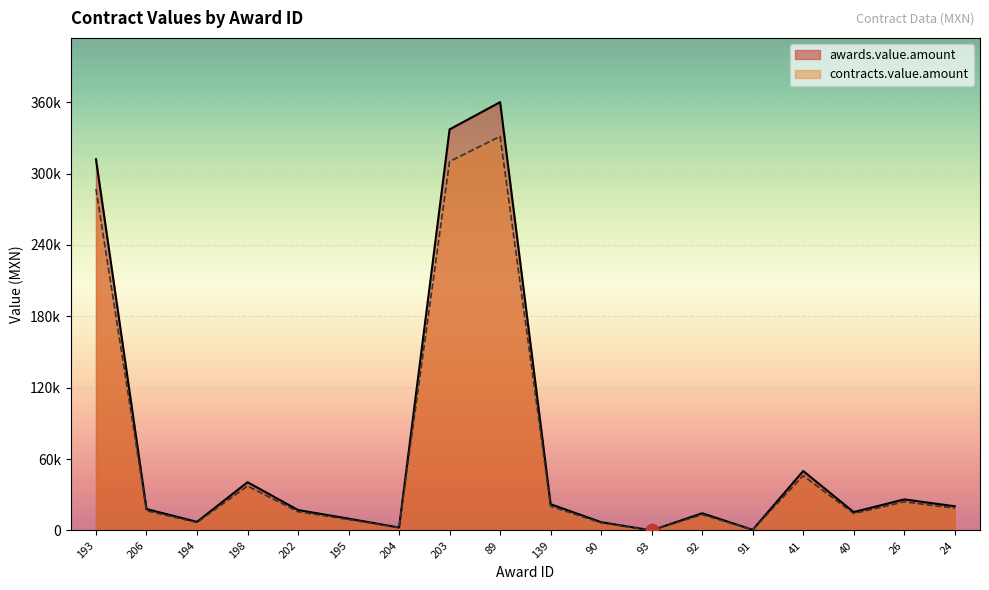

Which series has the widest spread of Y values?

awards.value.amount